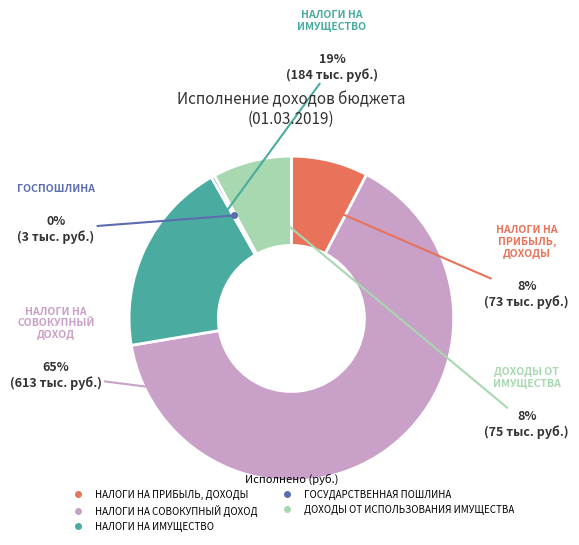

Does any single category account for the majority?

Yes